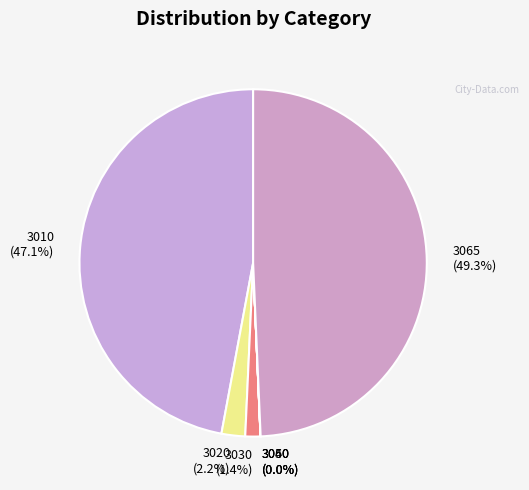

Which has a higher value, 3065 or 3010?

3065